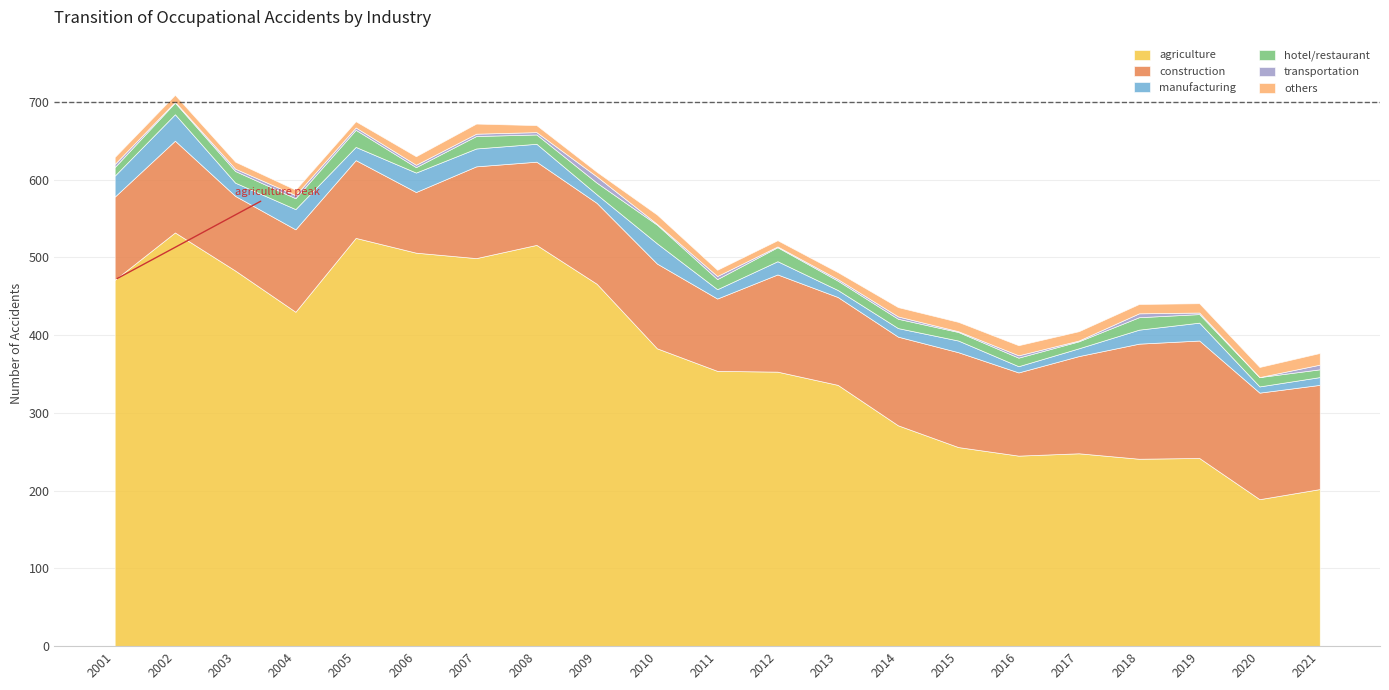

Reading left to right, extract all data points from this chart.

agriculture: 2001=471	2002=532	2003=483	2004=430	2005=525	2006=506	2007=499	2008=516	2009=466	2010=383	2011=354	2012=353	2013=336	2014=284	2015=256	2016=245	2017=248	2018=241	2019=242	2020=189	2021=202
construction: 2001=107	2002=118	2003=96	2004=106	2005=100	2006=78	2007=118	2008=107	2009=104	2010=109	2011=93	2012=125	2013=113	2014=114	2015=122	2016=107	2017=125	2018=148	2019=151	2020=137	2021=134
manufacturing: 2001=27	2002=34	2003=17	2004=26	2005=17	2006=25	2007=23	2008=23	2009=11	2010=26	2011=12	2012=17	2013=9	2014=11	2015=15	2016=8	2017=10	2018=18	2019=23	2020=8	2021=10
hotel/restaurant: 2001=11	2002=15	2003=15	2004=14	2005=22	2006=7	2007=16	2008=12	2009=15	2010=24	2011=13	2012=18	2013=12	2014=12	2015=11	2016=11	2017=9	2018=16	2019=11	2020=12	2021=10
transportation: 2001=4	2002=1	2003=3	2004=4	2005=3	2006=3	2007=3	2008=3	2009=8	2010=1	2011=4	2012=1	2013=2	2014=3	2015=1	2016=3	2017=1	2018=5	2019=2	2020=0	2021=6
others: 2001=9	2002=9	2003=9	2004=7	2005=8	2006=11	2007=13	2008=9	2009=6	2010=12	2011=8	2012=8	2013=9	2014=12	2015=12	2016=13	2017=12	2018=12	2019=12	2020=13	2021=15